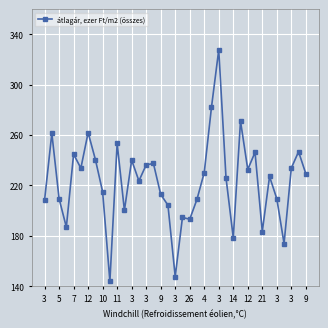

What is the value of the 18th point from the left?

204.3